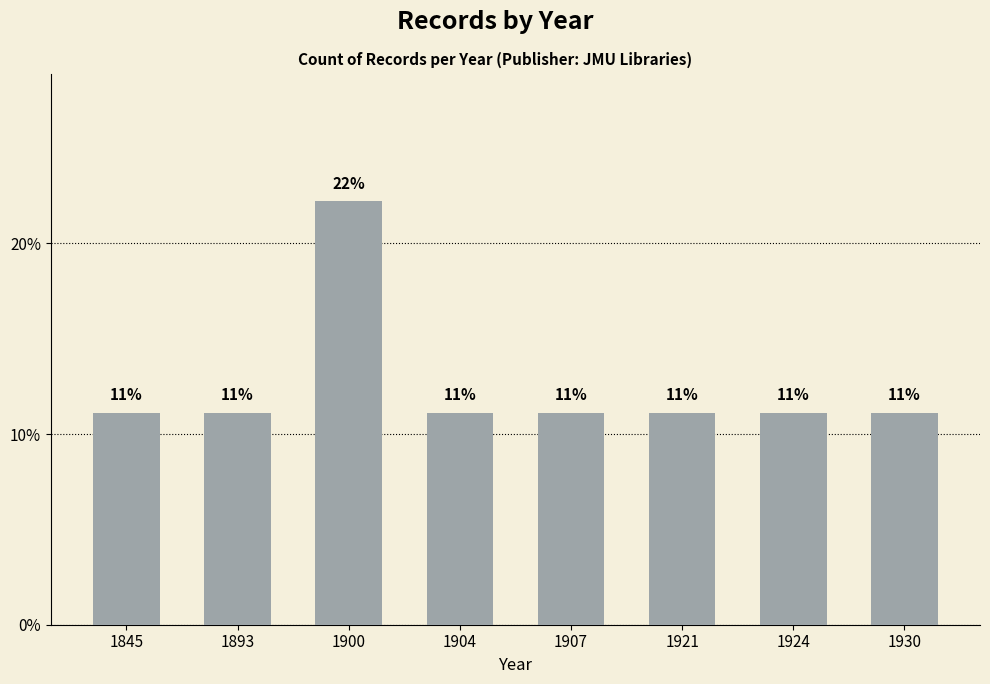

How many bars are there in total?

8